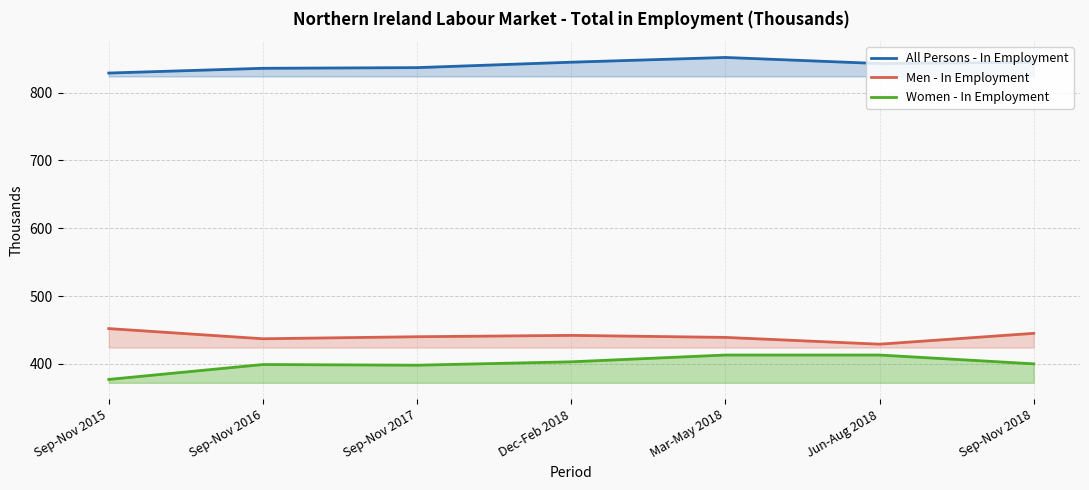

How many categories are shown in the chart?

7